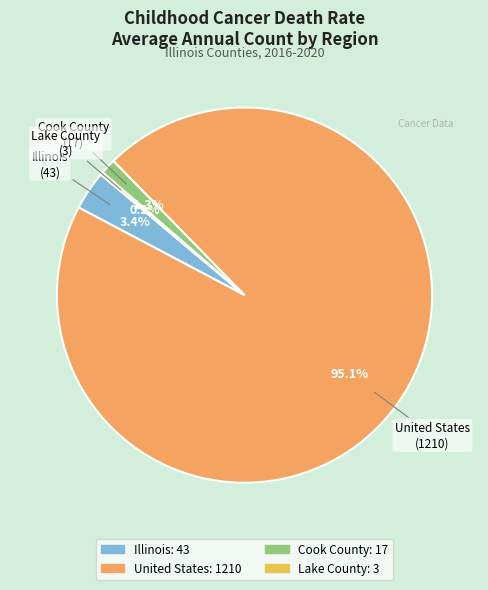

To the nearest percent, what percentage of the pie is Cook County?

1%